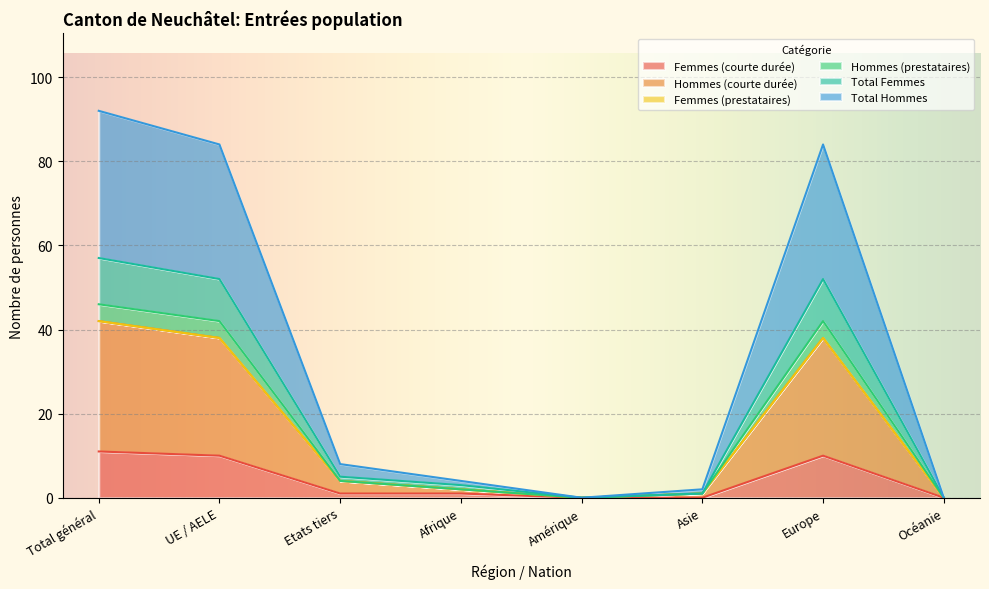

Which has a higher value, Afrique or Asie?

Afrique